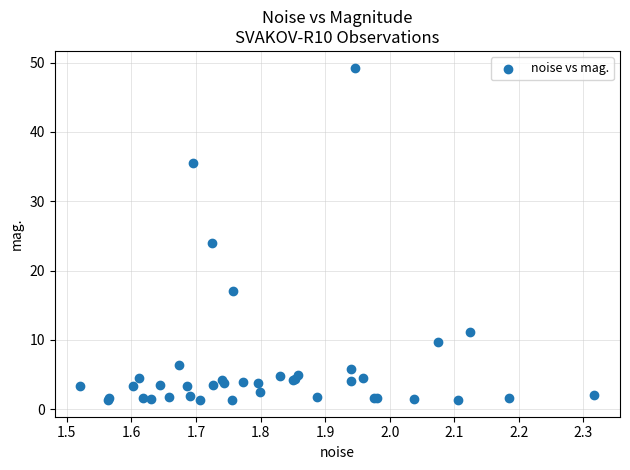

What Y value in the scatter plot is closest to 25?

24.0